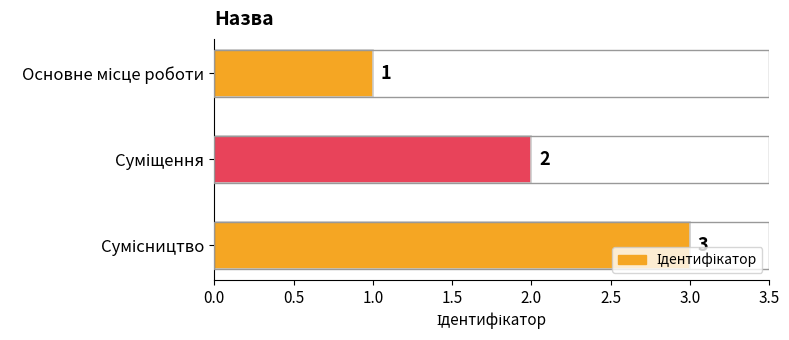

What is the value of the 2nd bar from the top?

2